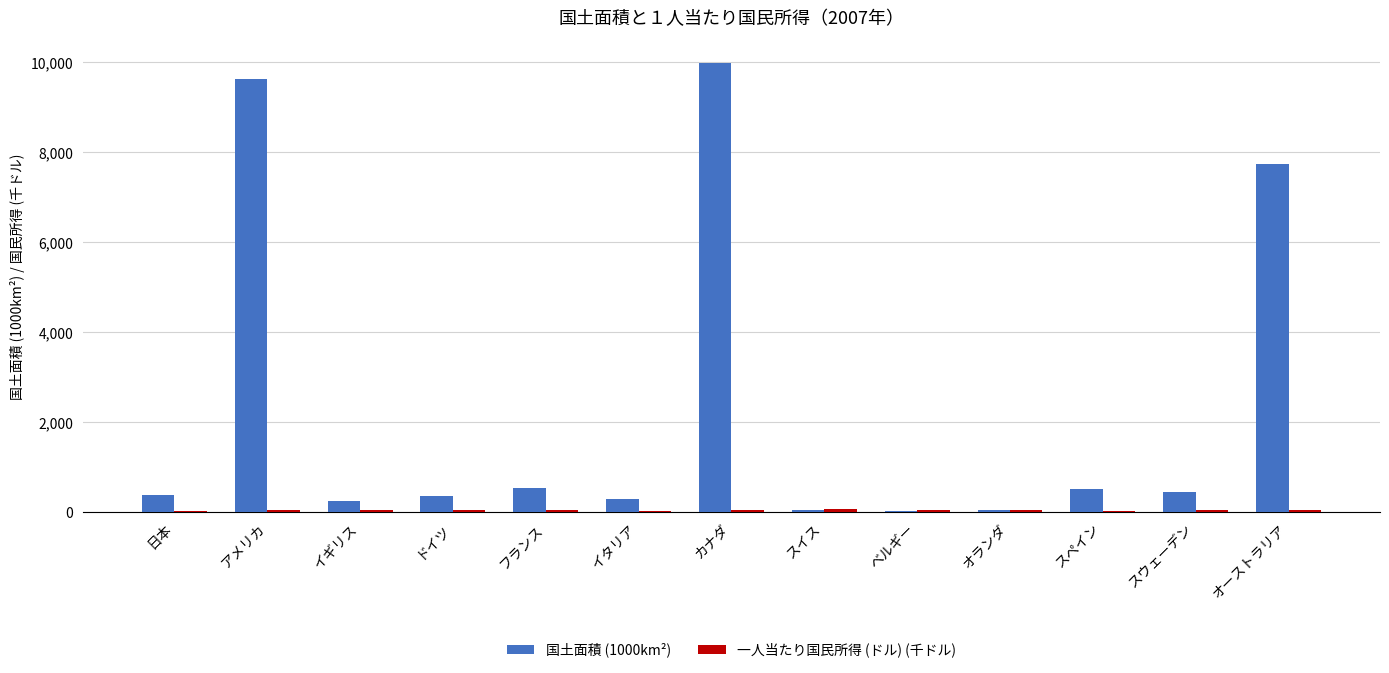

What is the sum of all 国土面積 (1000km²) values?

30256.0